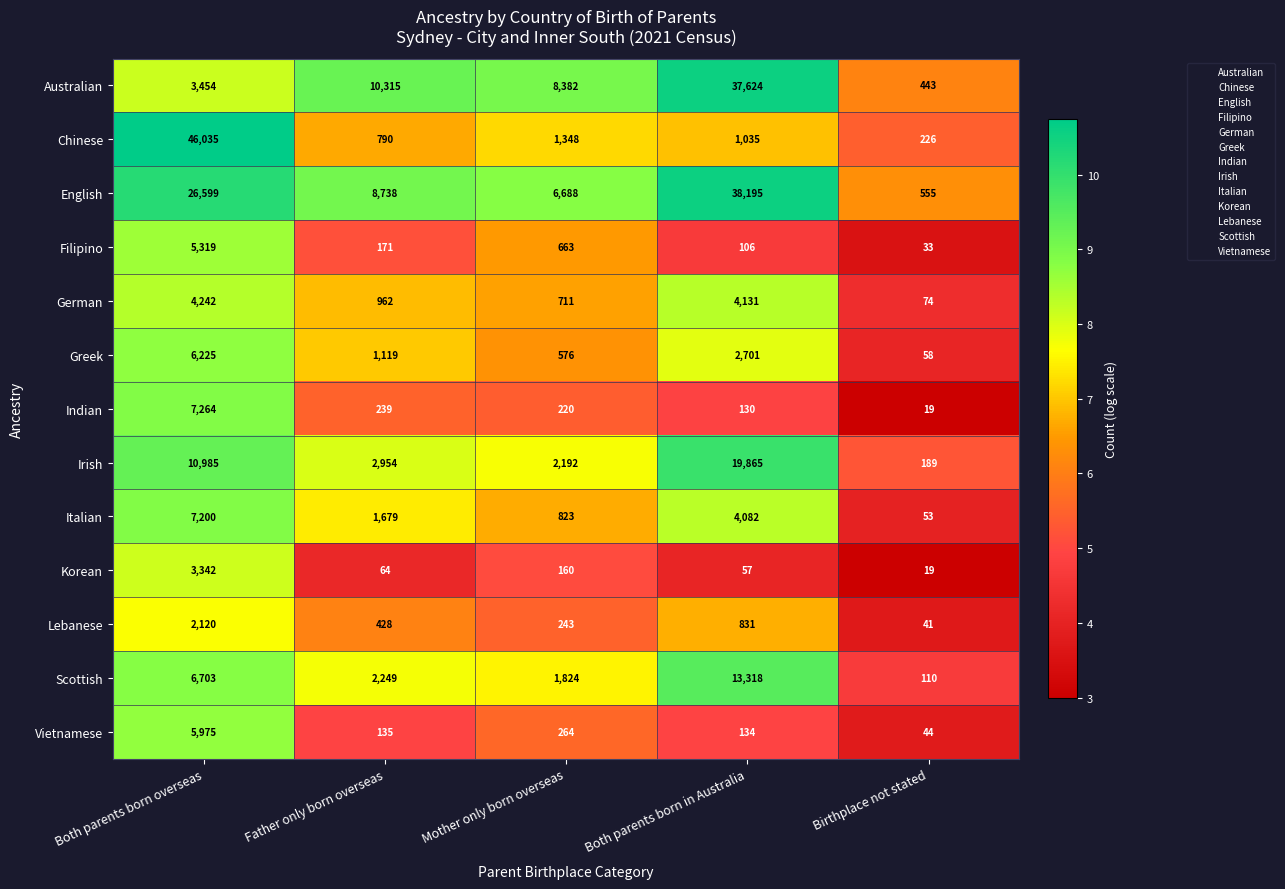

What is the difference between the Irish values at Mother only born overseas and Birthplace not stated?

2003